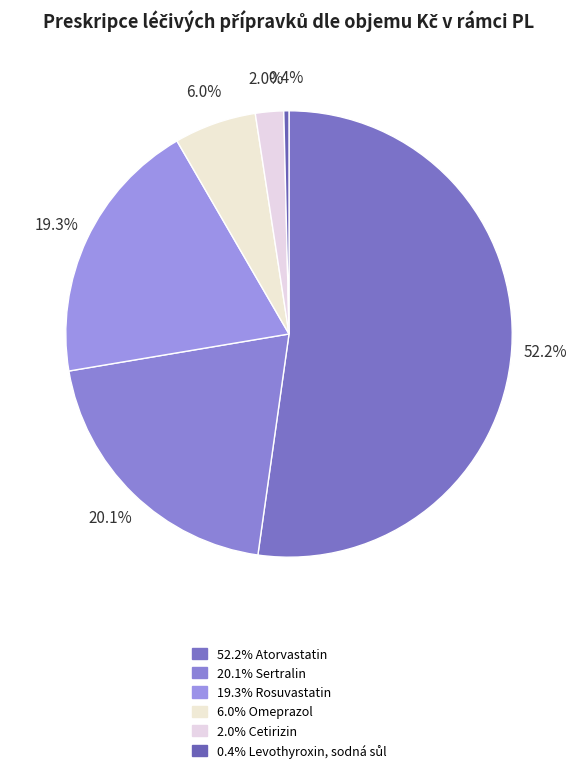

Which category has the smallest portion of the pie?

H03AA01 - Levothyroxin, sodná sůl